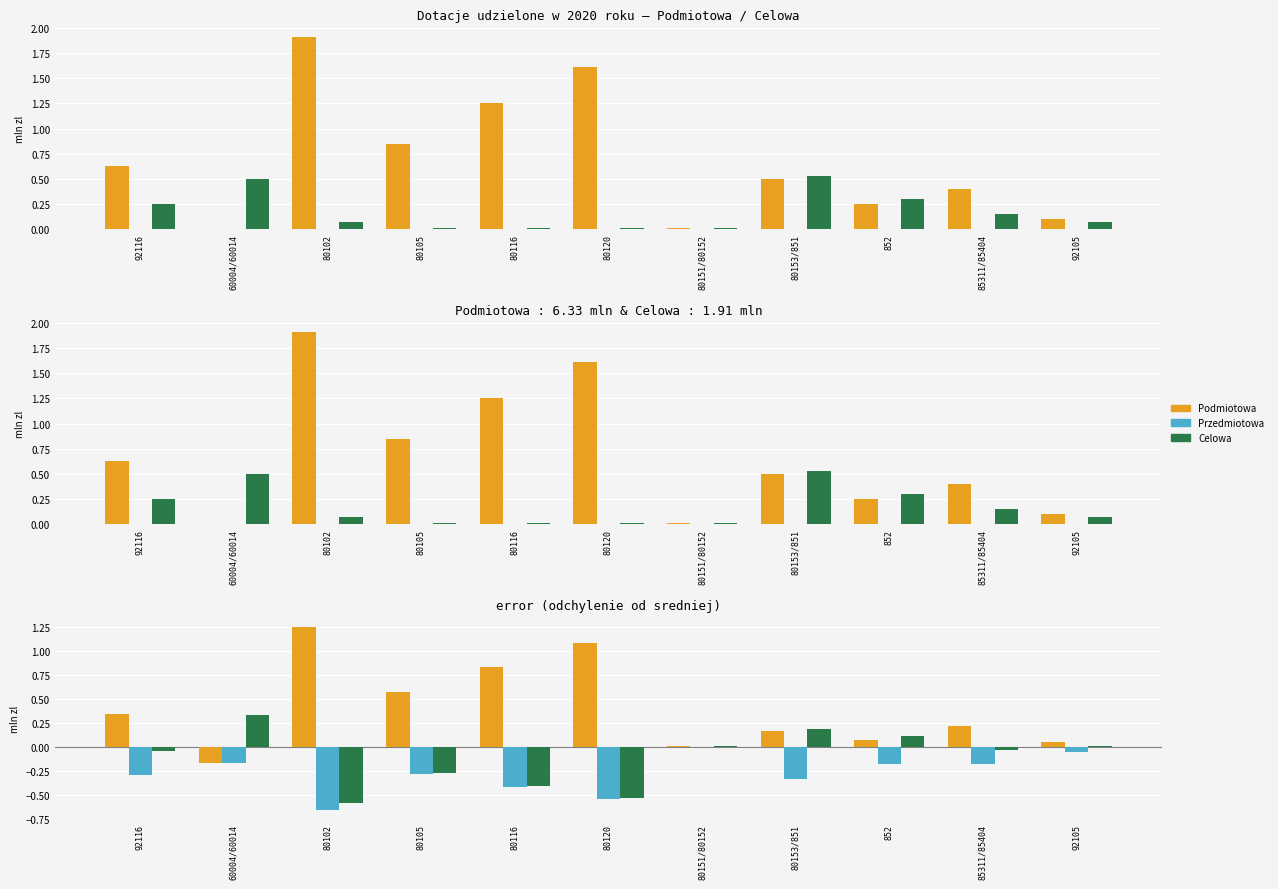

Which series has the widest spread of values?

Podmiotowa